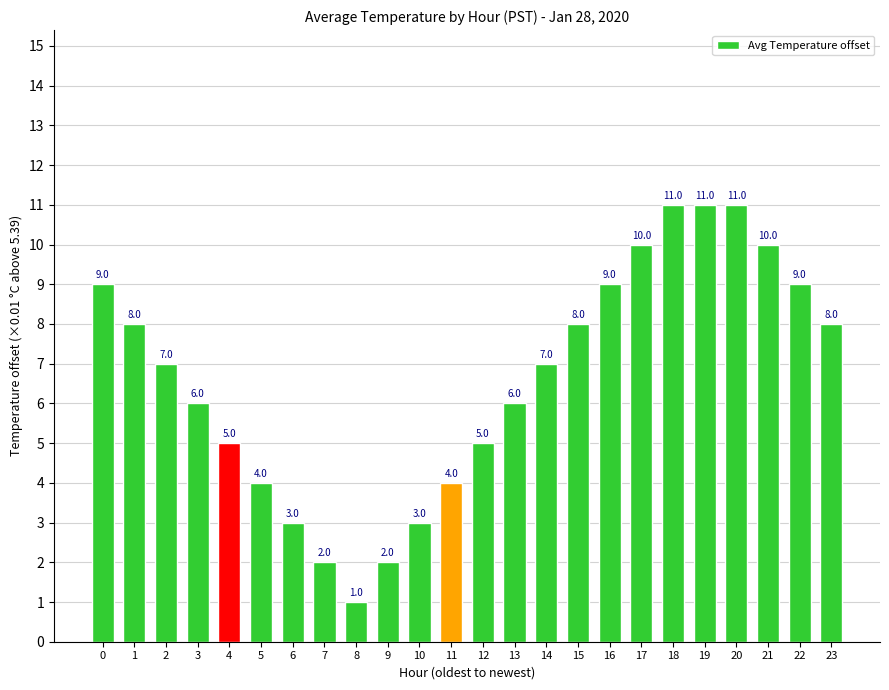

The chart shows a value of 11 at 19. True or false?

True